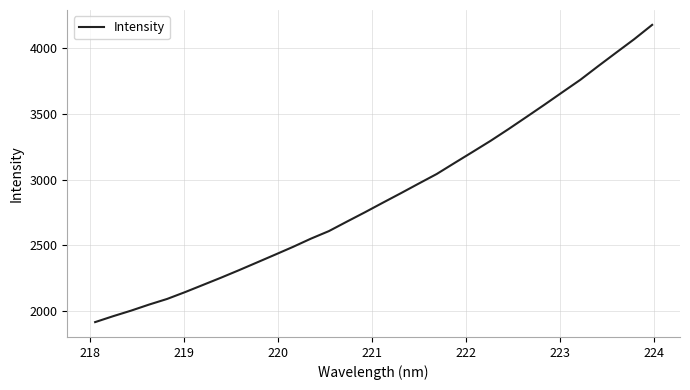

What is the difference between the maximum and minimum values?

2257.8